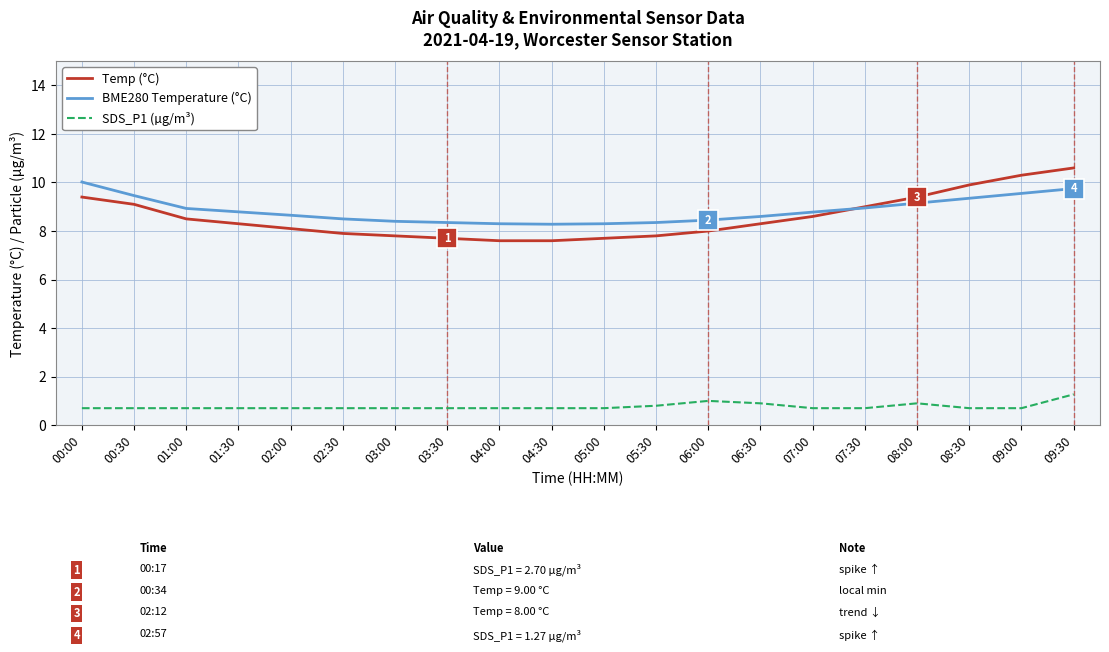

True or false: BME280 Temperature (°C) has a value of 14.3 at 00:30.

False